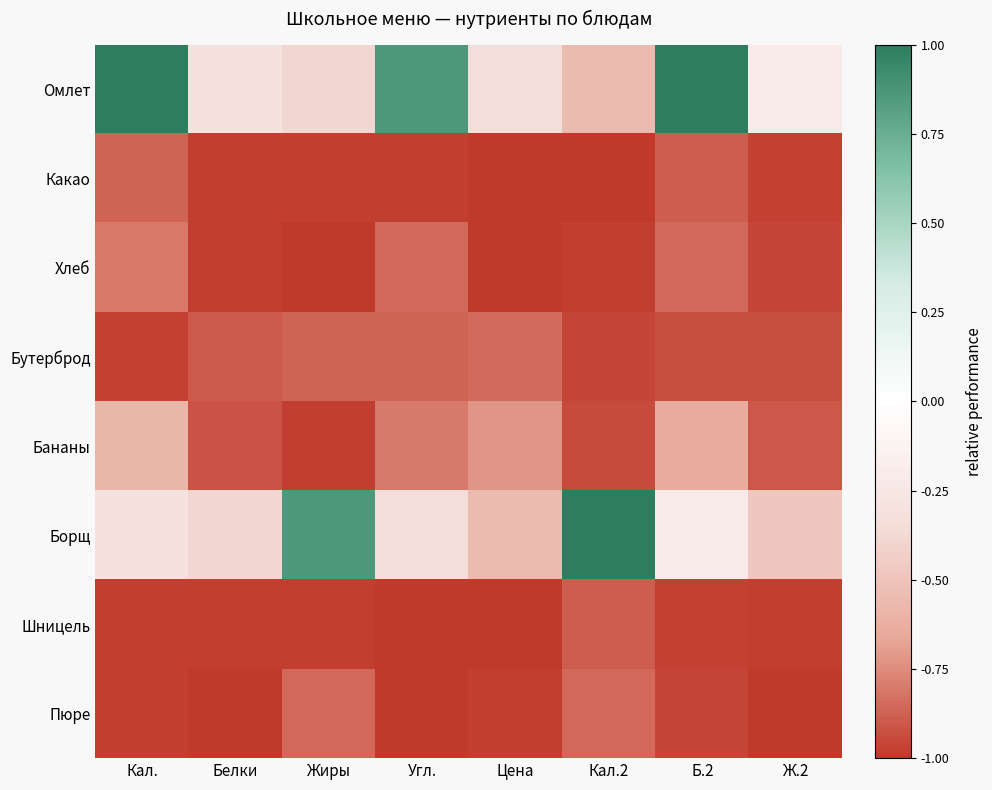

List the series in order of their peak value, highest first.

Омлет, Борщ, Бананы, Хлеб, Бутерброд, Пюре, Какао, Шницель